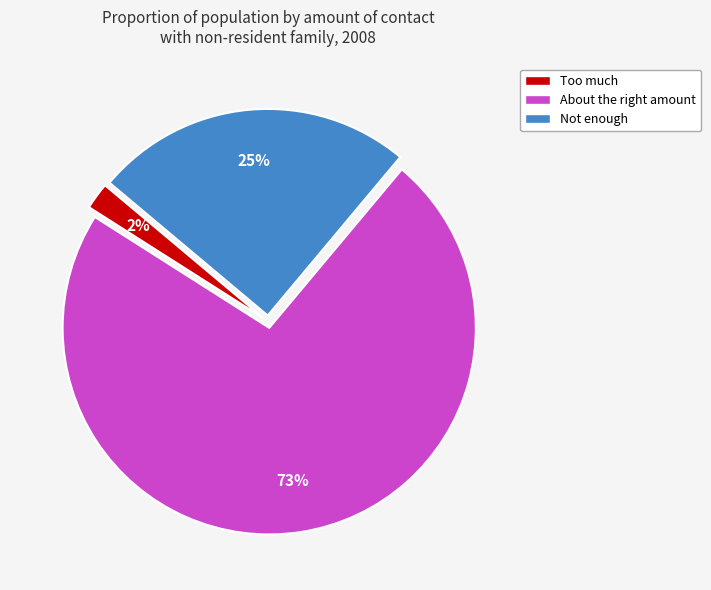

Does Not enough account for over 50% of the chart?

No